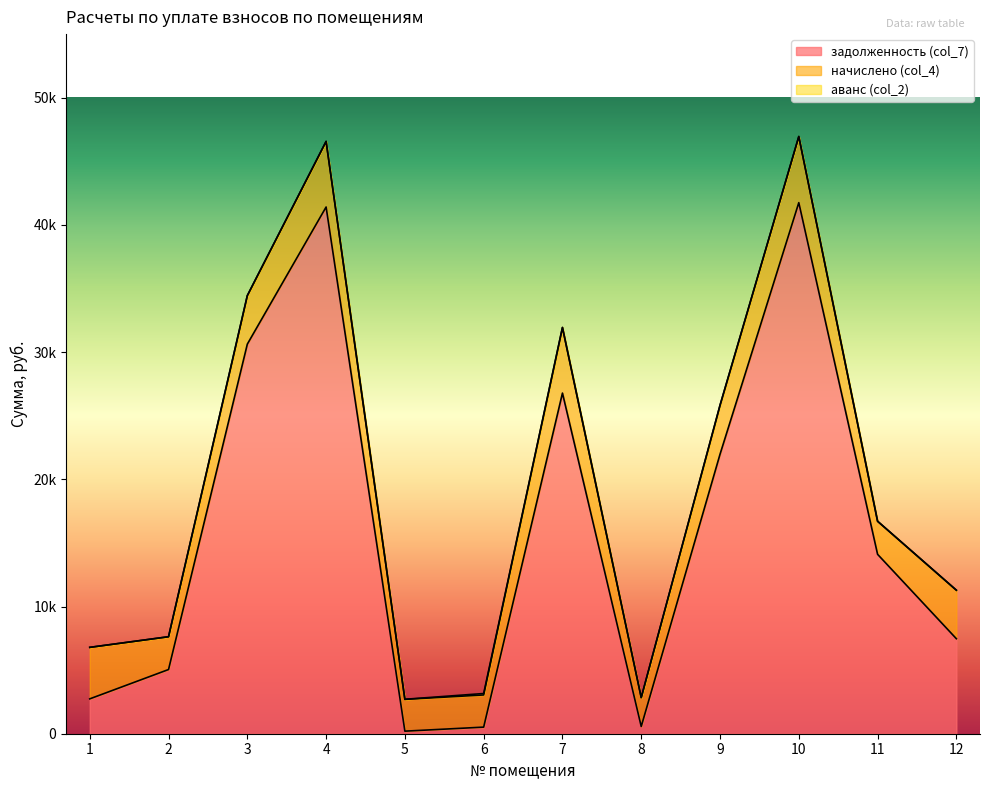

Rank the series by their maximum value, from lowest to highest.

аванс (col_2), начислено (col_4), задолженность (col_7)